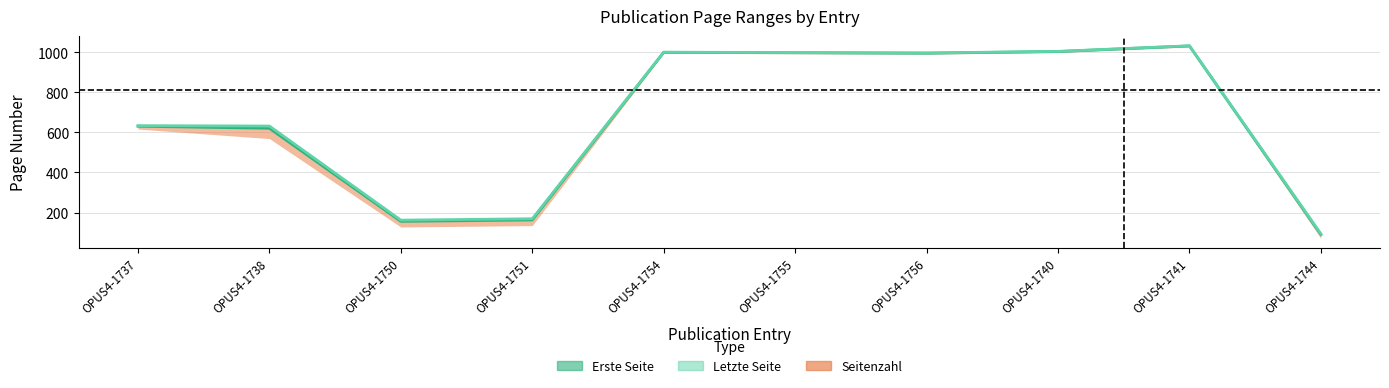

What is the greatest value displayed?

1033